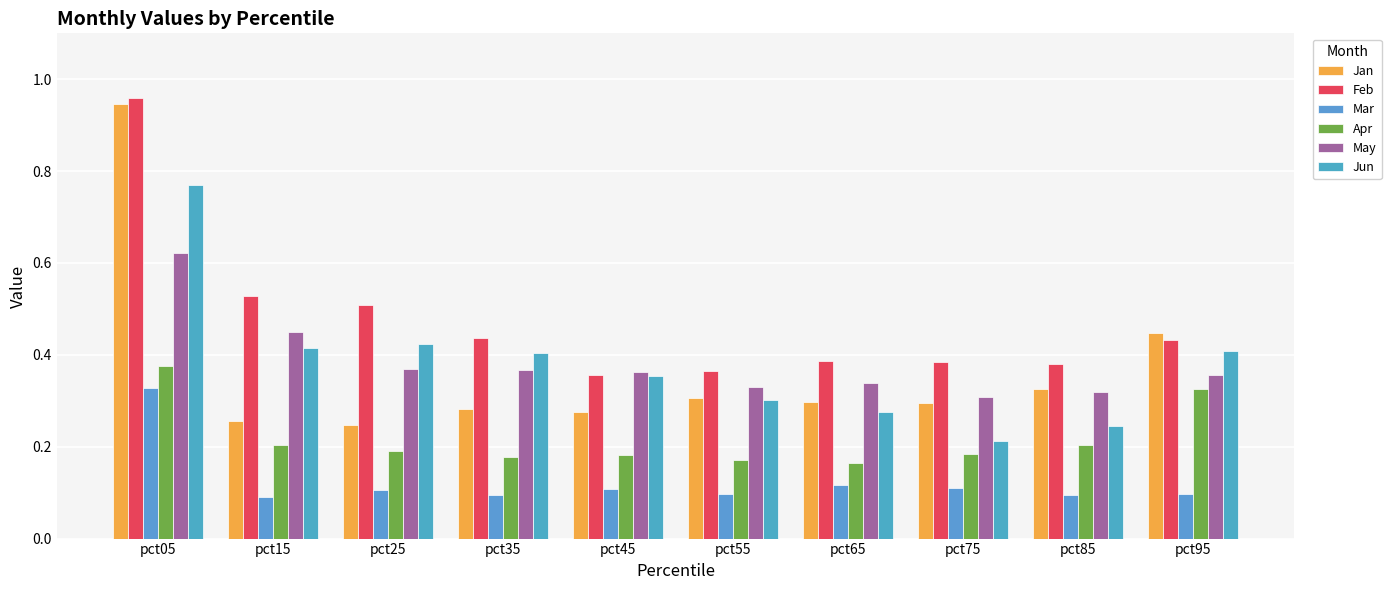

What is the sum of the Mar values at pct75 and pct05?

0.4